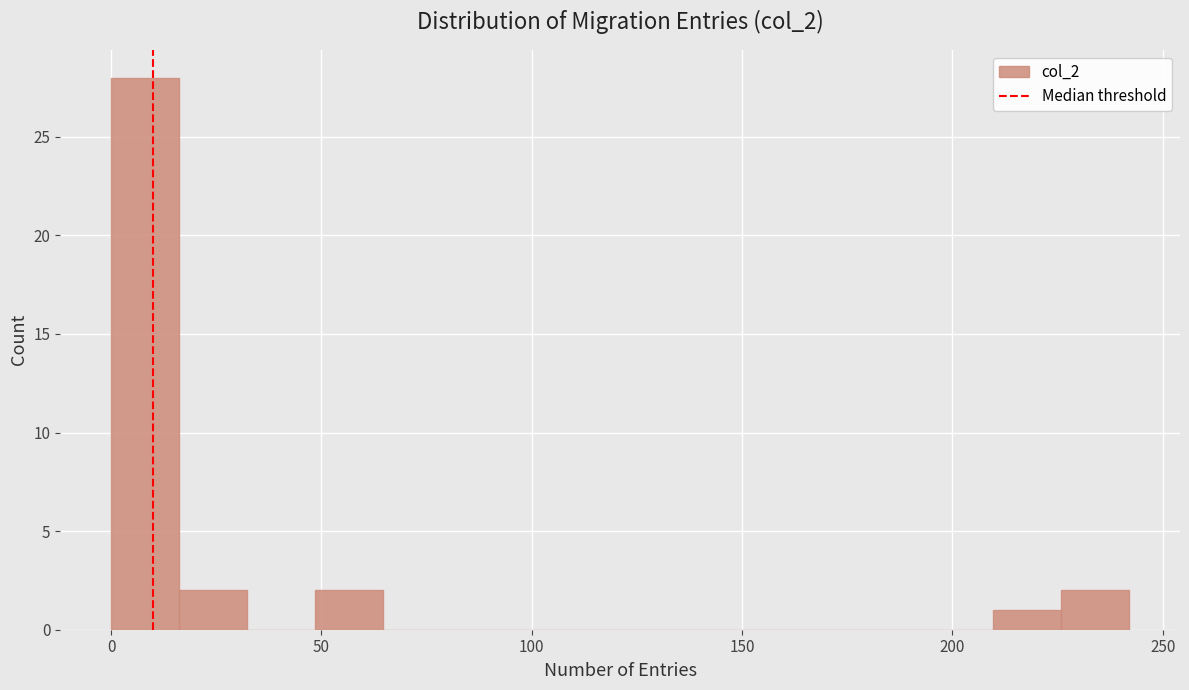

Read against the x-axis, roughly where is the centre of the tallest bar?

10